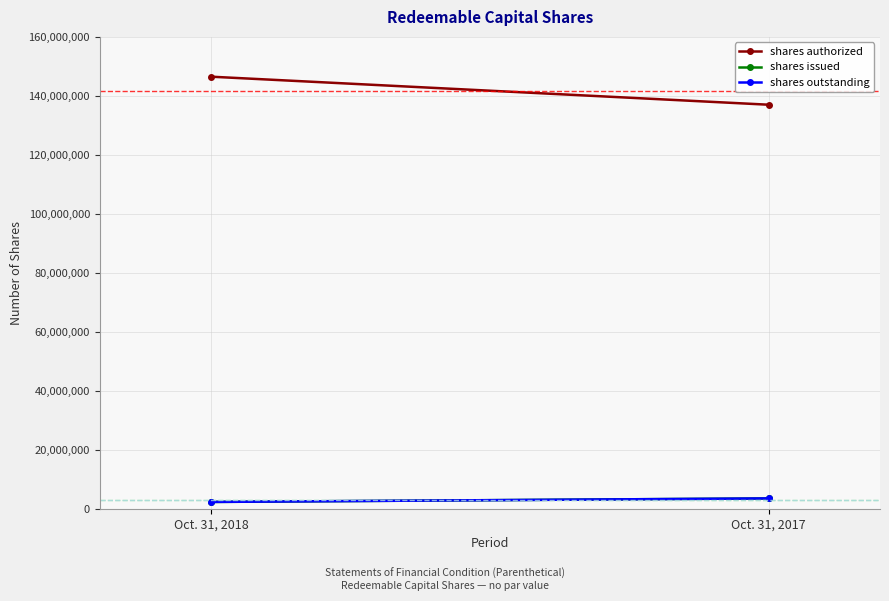

Reading left to right, list all the values displayed in this chart.

shares authorized: 146500000	137000000
shares issued: 2300000	3500000
shares outstanding: 2300000	3500000